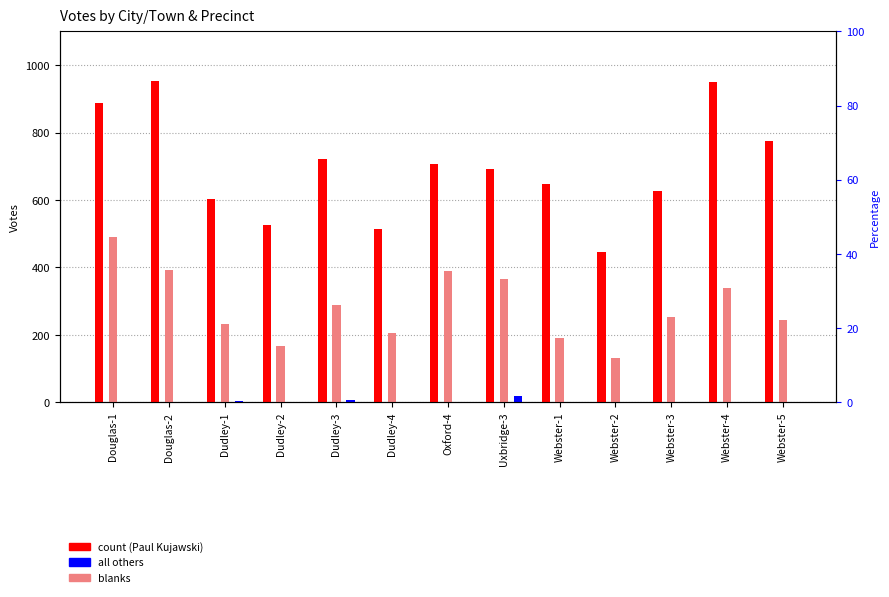

What is the sum of the Blanks values at Dudley-1 and Uxbridge-3?

596